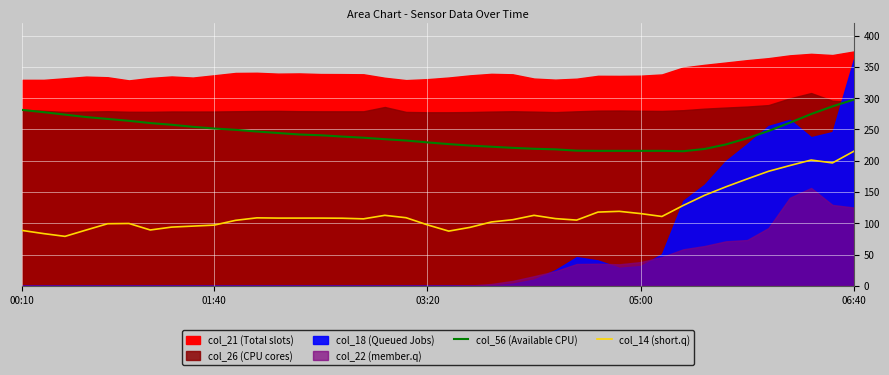

What is the lowest value of the col_14 (short.q) series?

79.0